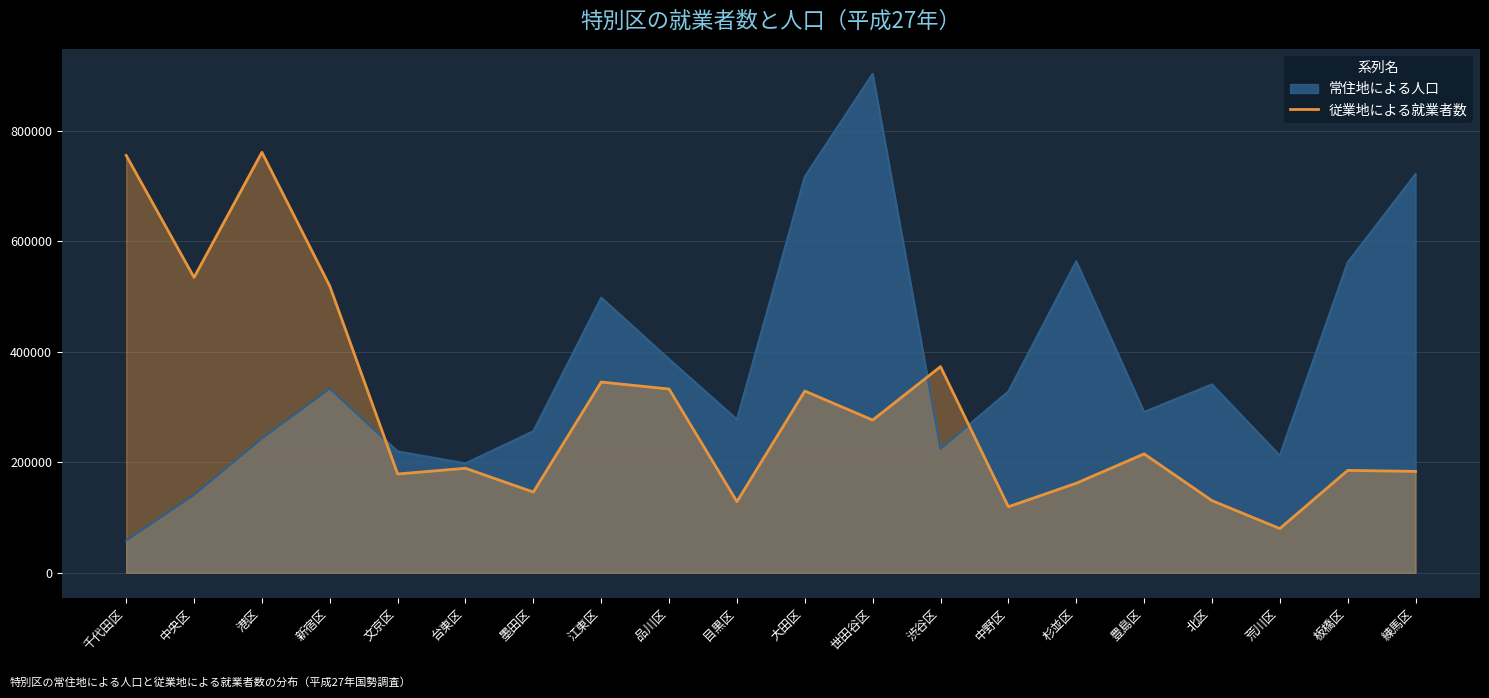

Is it true that the value at 港区 is 240417?

False